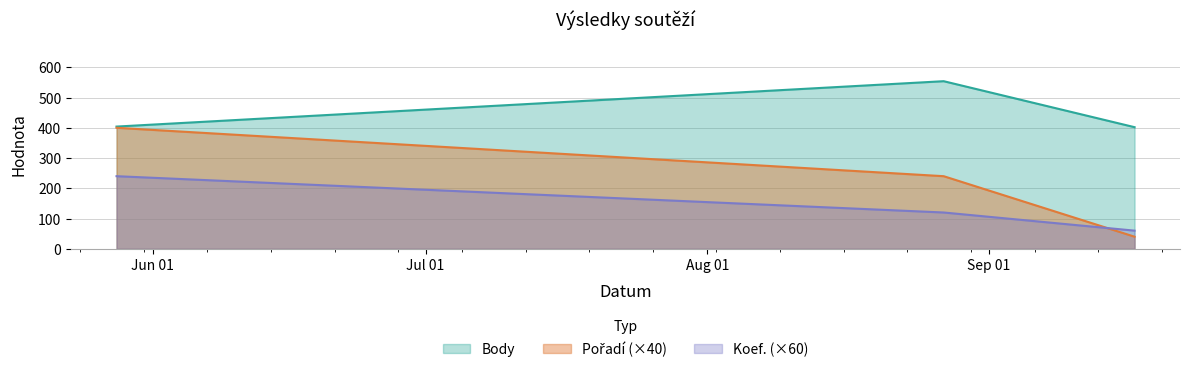

Which series has the widest spread of values?

Pořadí